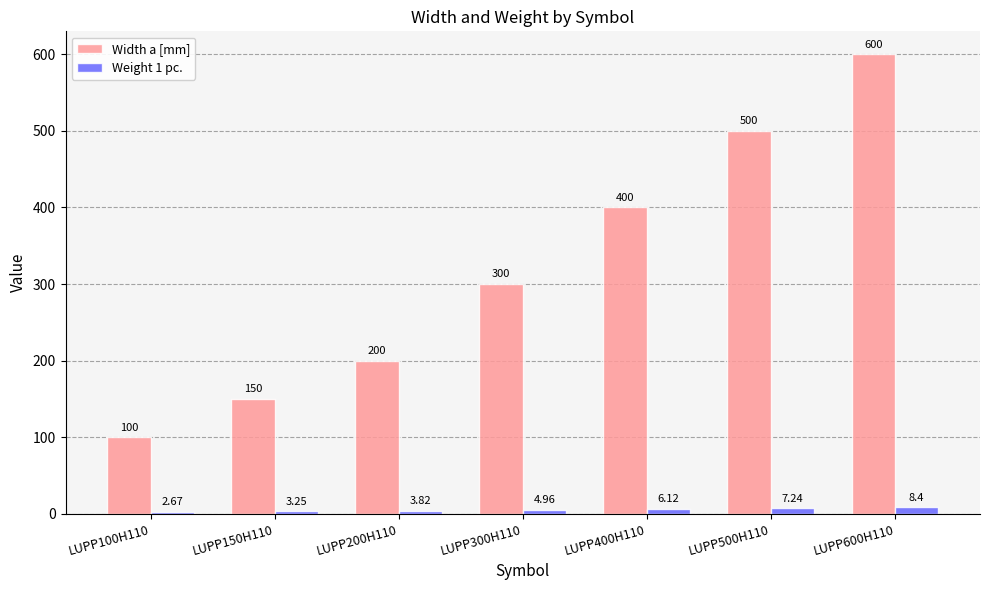

Which series changed the most between LUPP300H110 and LUPP500H110?

Width a [mm]